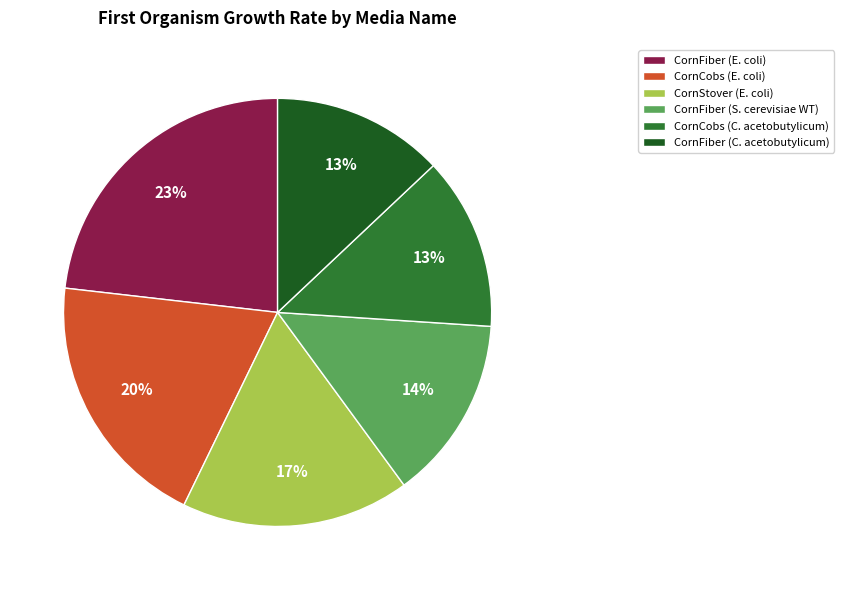

Between CornStover (E. coli) and CornCobs (C. acetobutylicum), which is larger?

CornStover (E. coli)